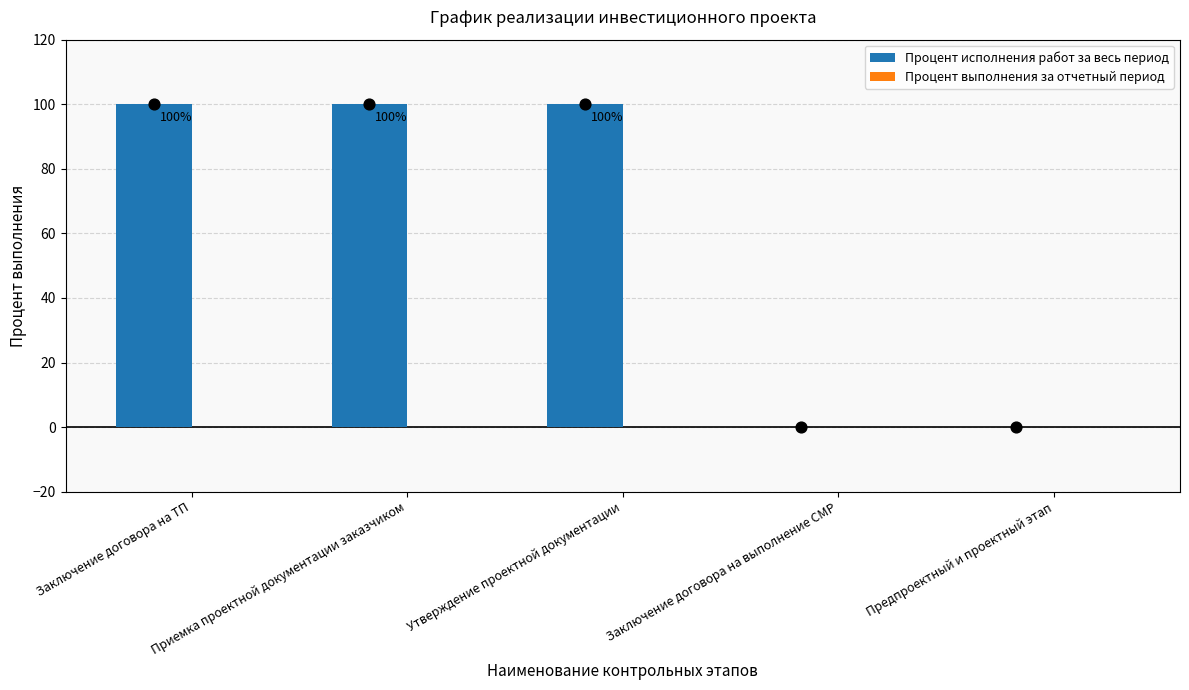

Which series reaches the maximum Y coordinate?

Процент исполнения работ за весь период